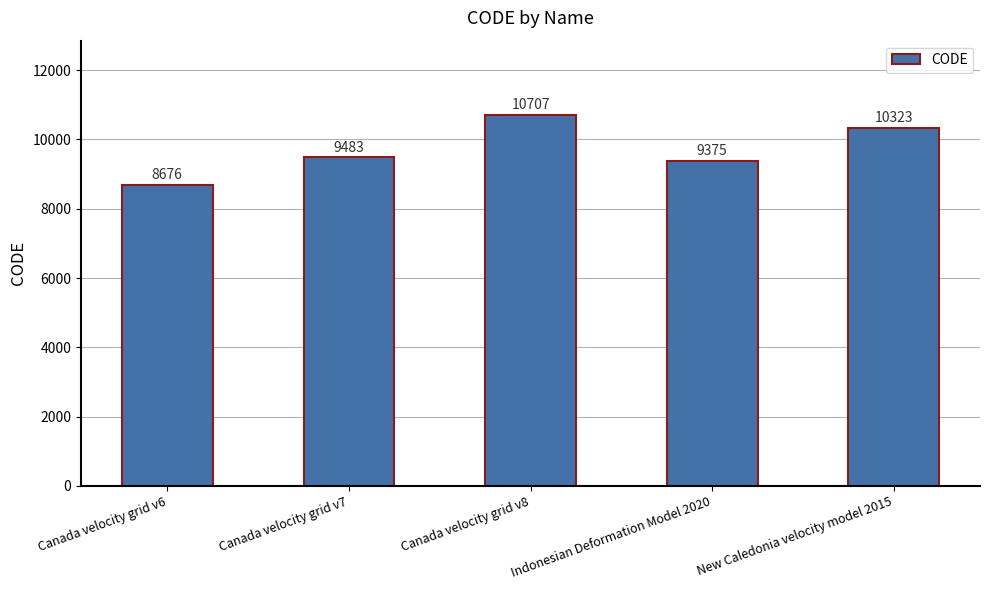

List the labels in order of value, largest first.

Canada velocity grid v8, New Caledonia velocity model 2015, Canada velocity grid v7, Indonesian Deformation Model 2020, Canada velocity grid v6